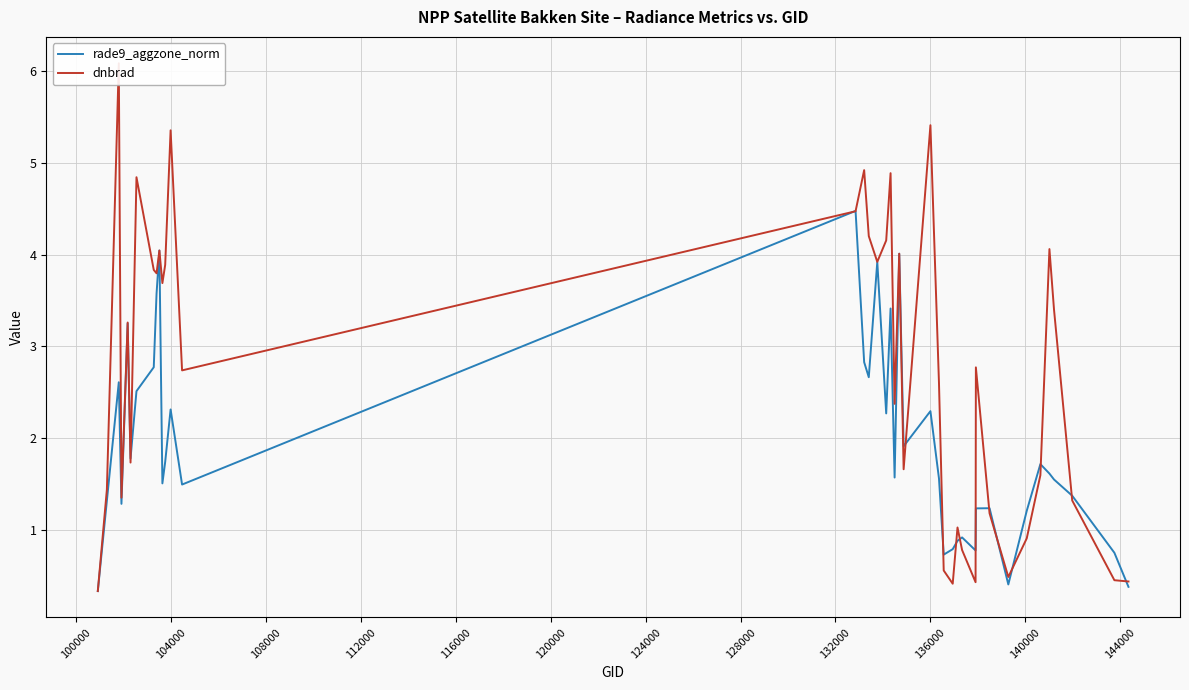

What is the average value of the rade9_aggzone_norm series?

1.9